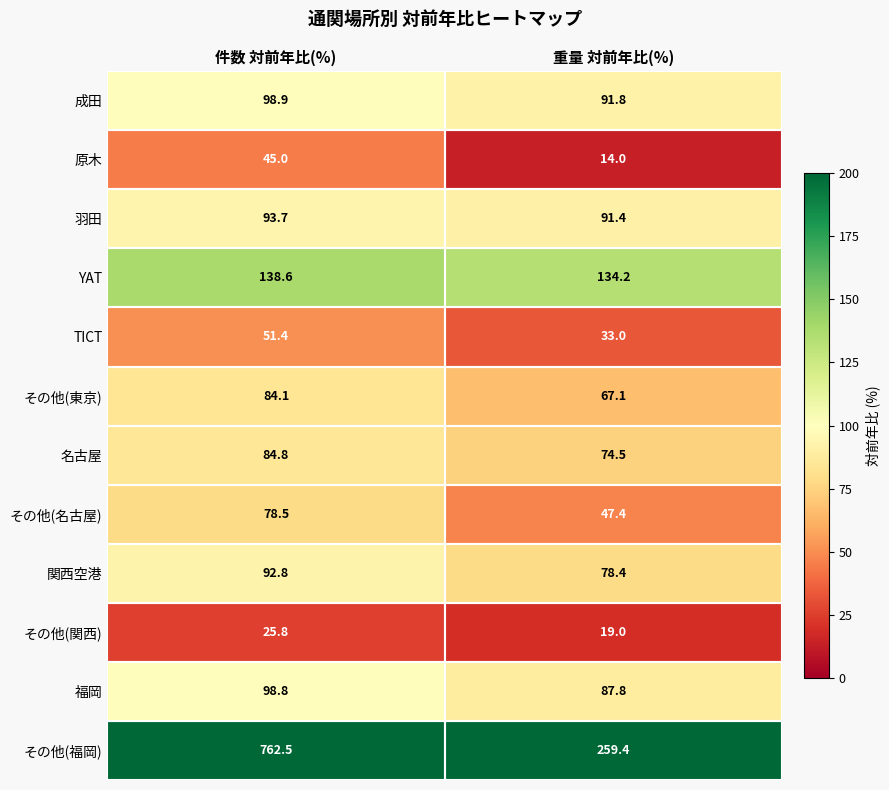

What is the sum of all その他(関西) values?

44.8